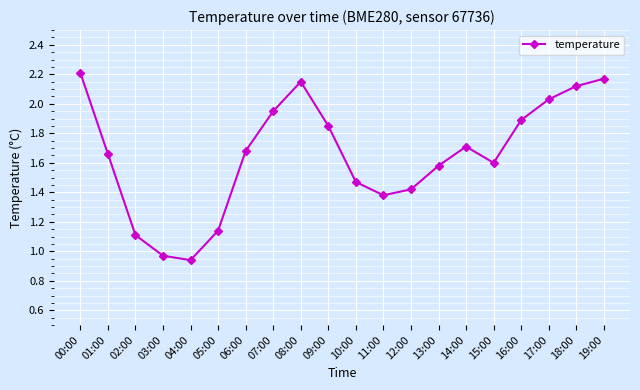

Which category has the highest value across all series?

00:00